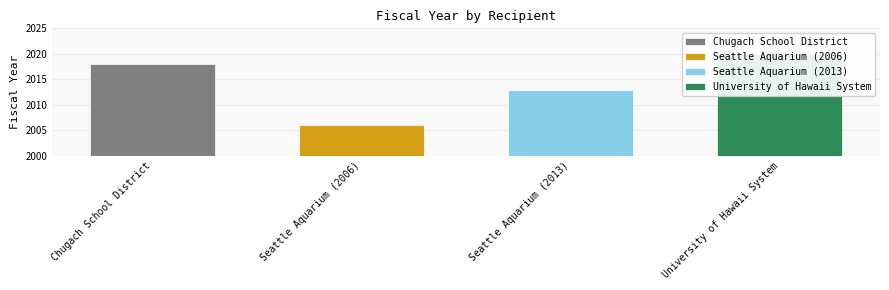

What is the sum of the values at University of Hawaii System and Chugach School District?

4038